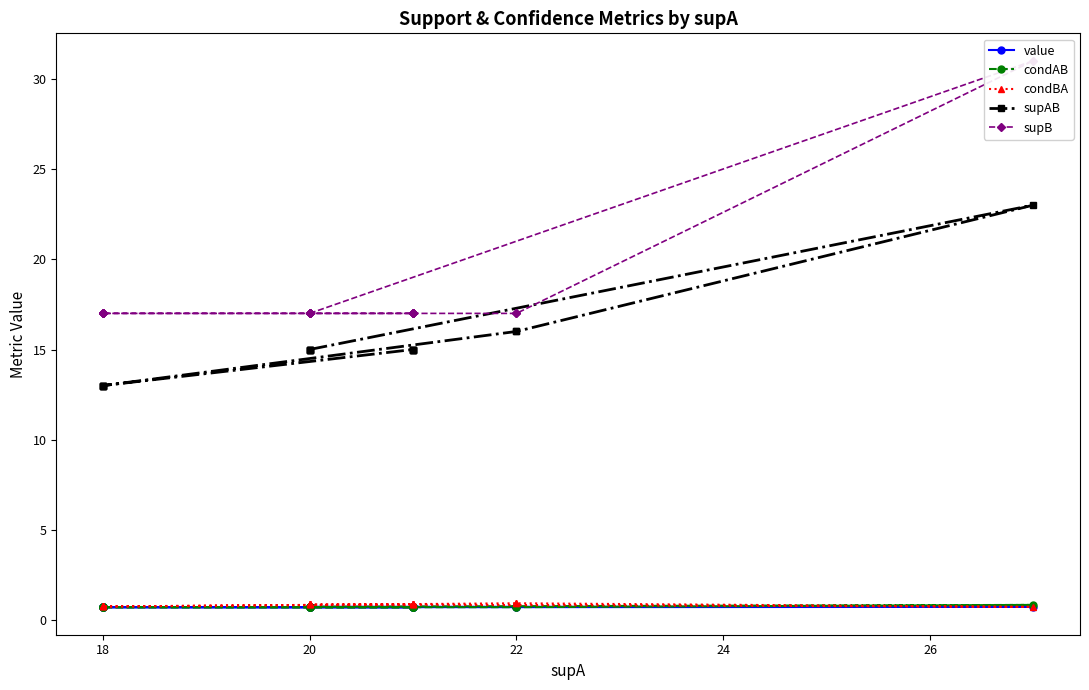

What is the maximum value for supAB?

23.0